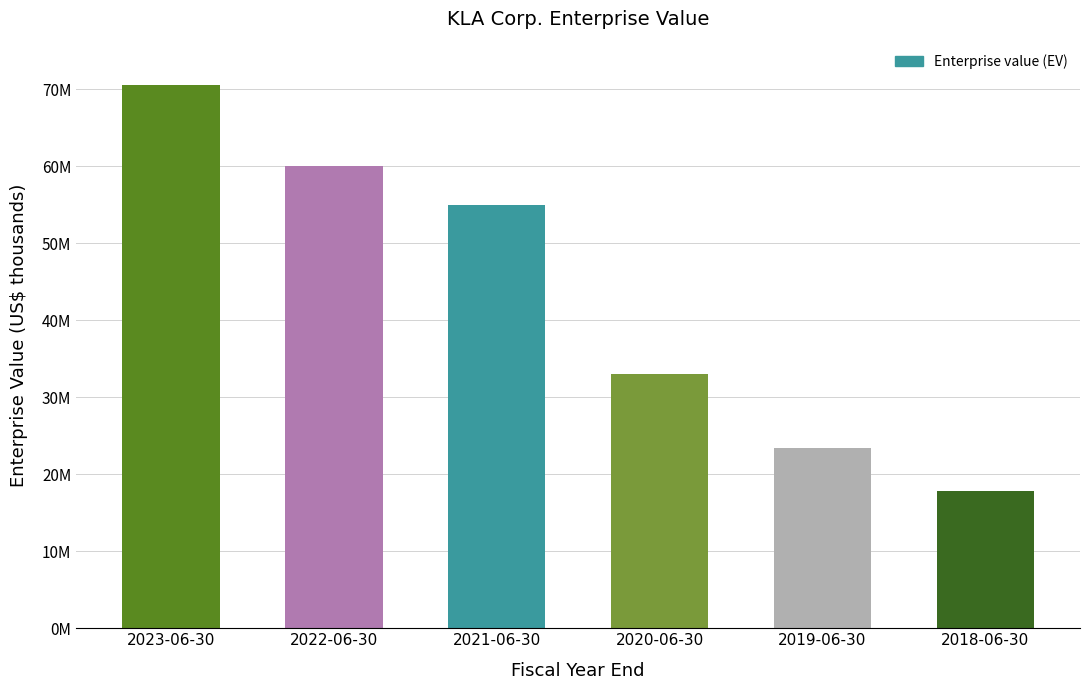

Are the bars horizontal?

No